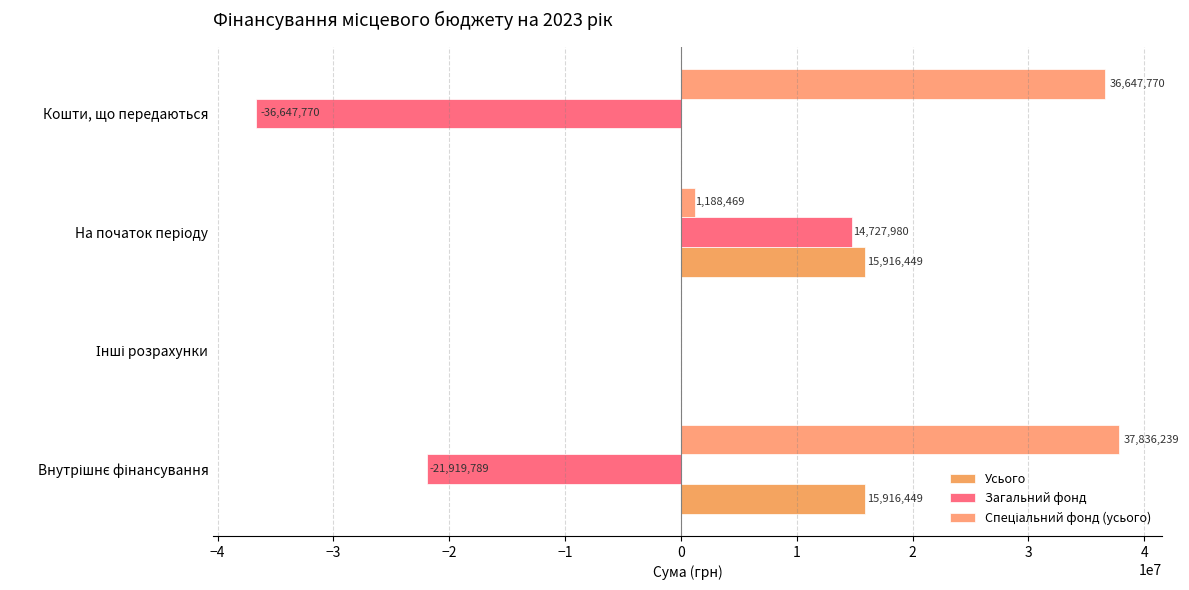

Count the number of data series in this chart.

3